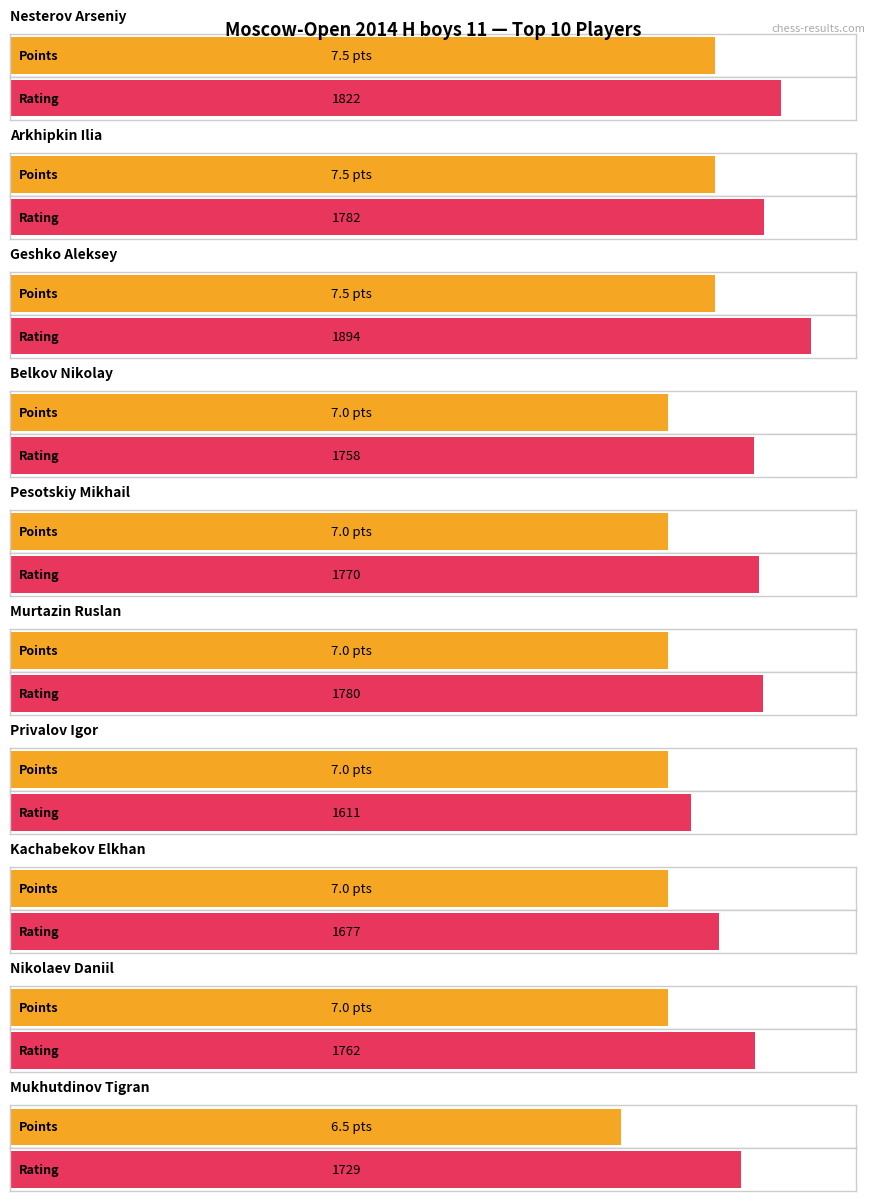

Between Mukhutdinov Tigran and Geshko Aleksey, which is larger?

Geshko Aleksey